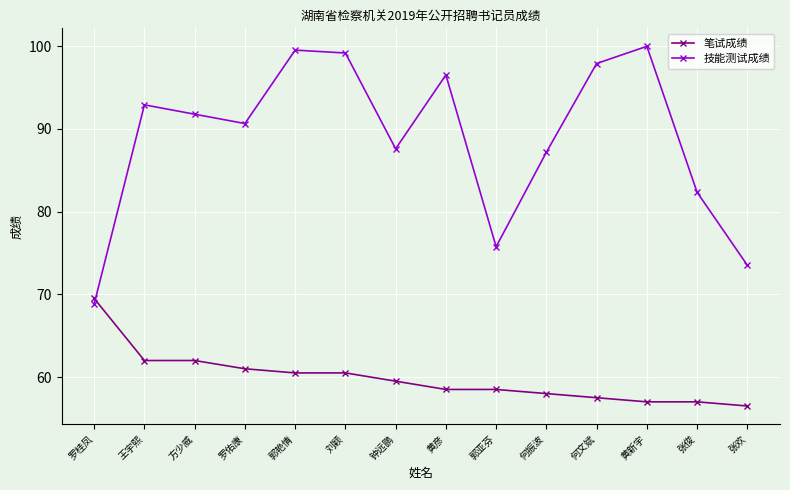

What is the label of the 10th point from the left?

何振波